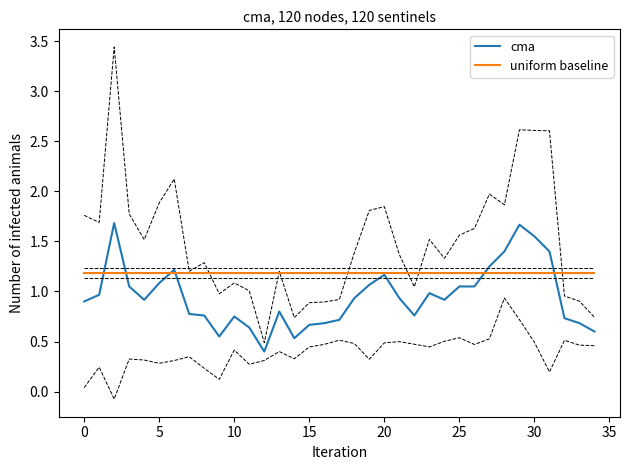

The value of uniform baseline at 19 is 1.2. True or false?

True